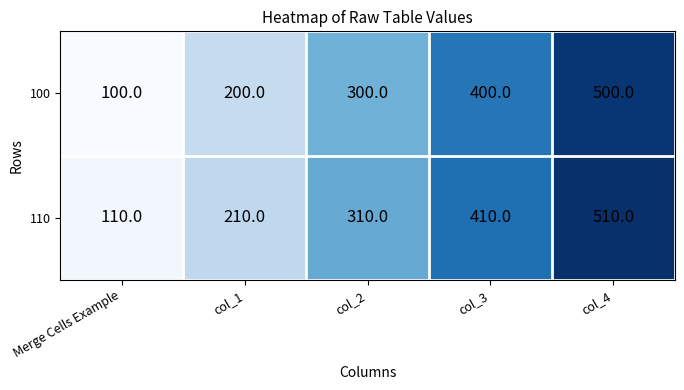

Count the 100 values in the range 200 to 400.

3